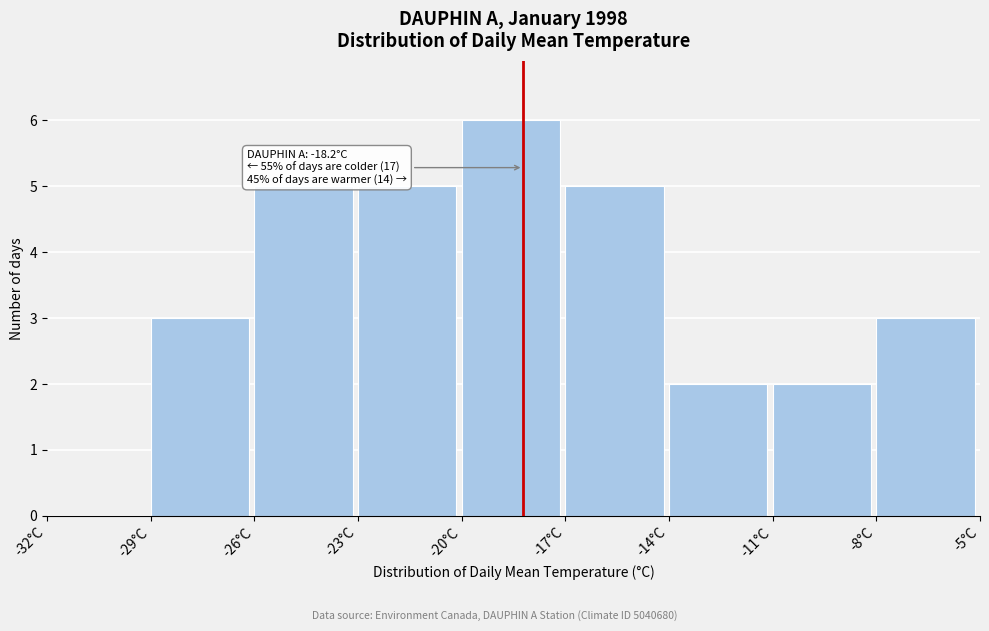

Over which range of the x-axis is the bar tallest?

-20 to -17